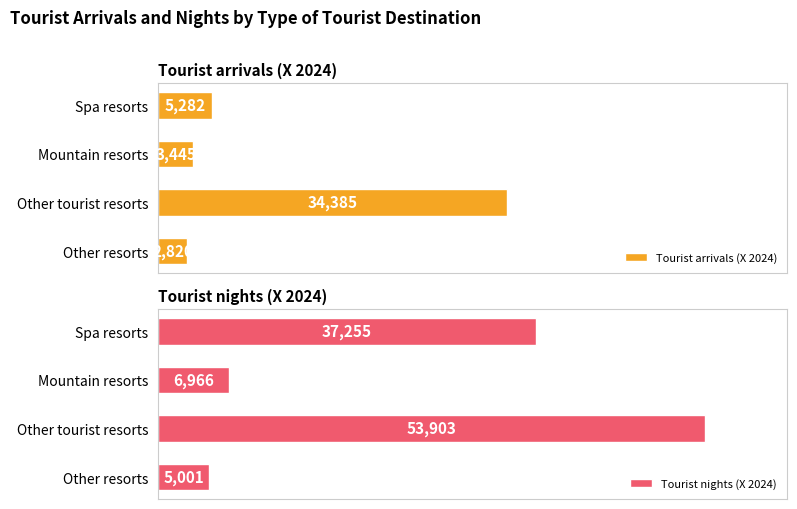

At how many categories does at least one series exceed 0?

4